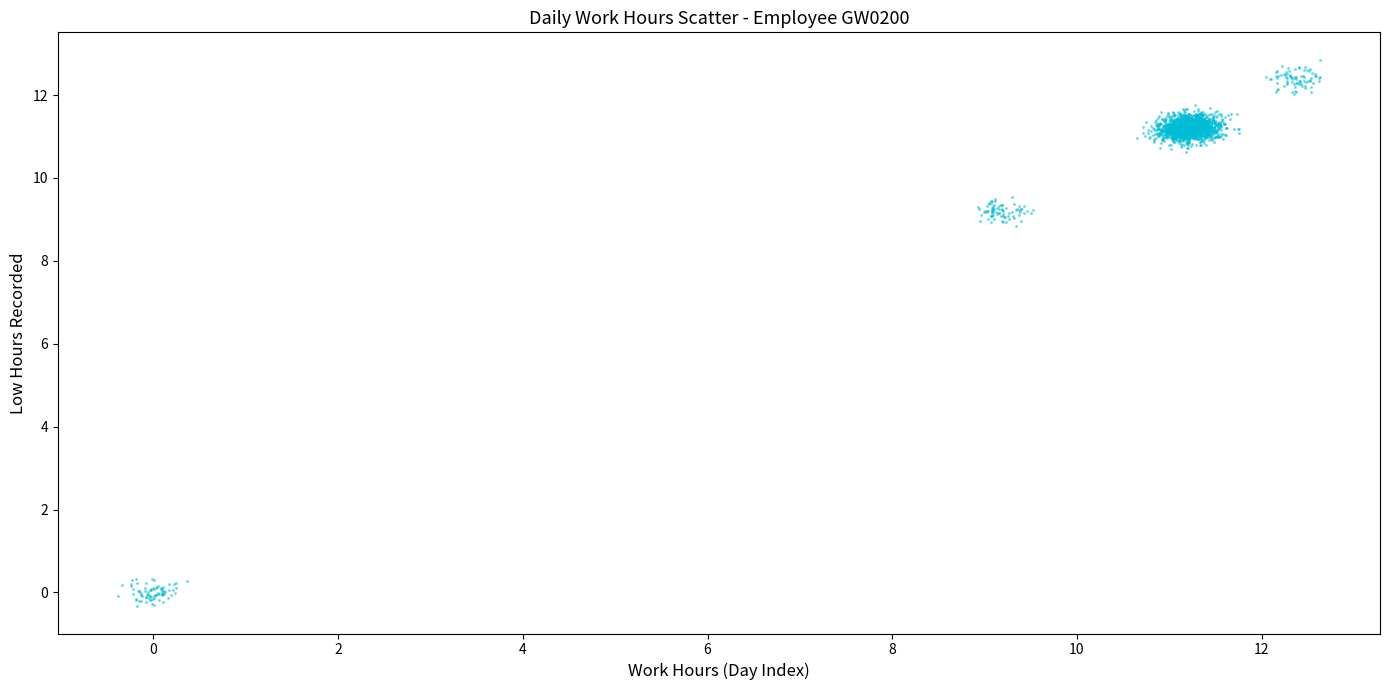

What is the range of Y values (max minus min)?

13.2